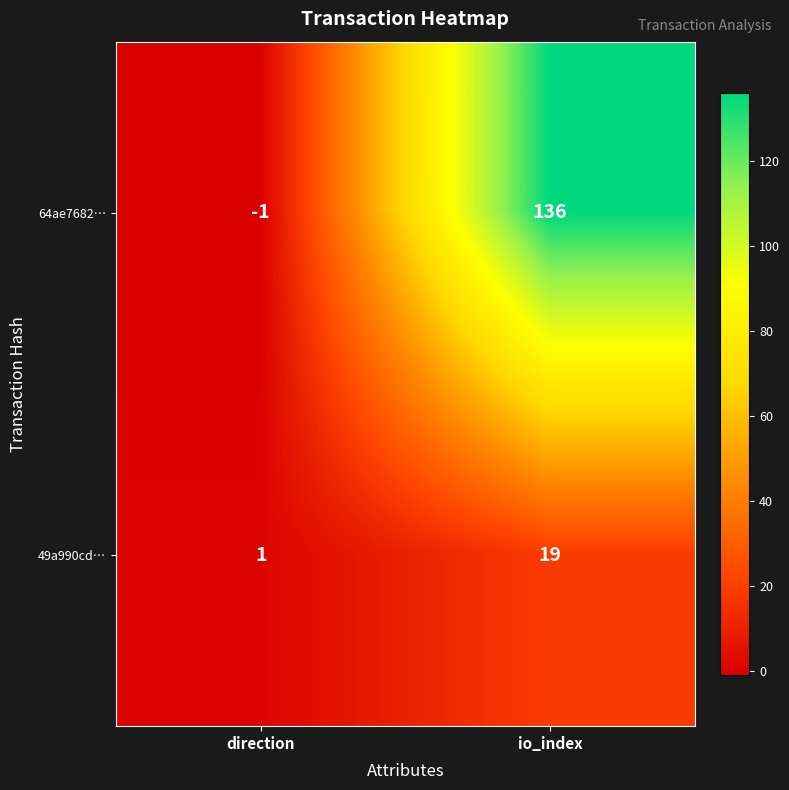

Is it true that 64ae7682… equals -1 at direction?

True